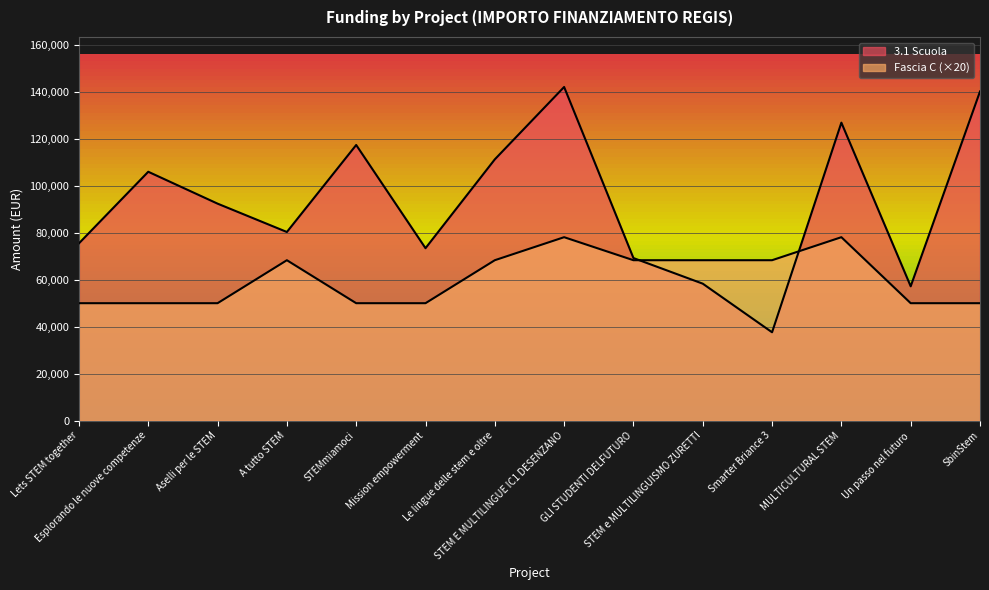

Is the value of Fascia C at Smarter Briance 3 greater than the value of 3.1 Scuola at Mission empowerment?

No